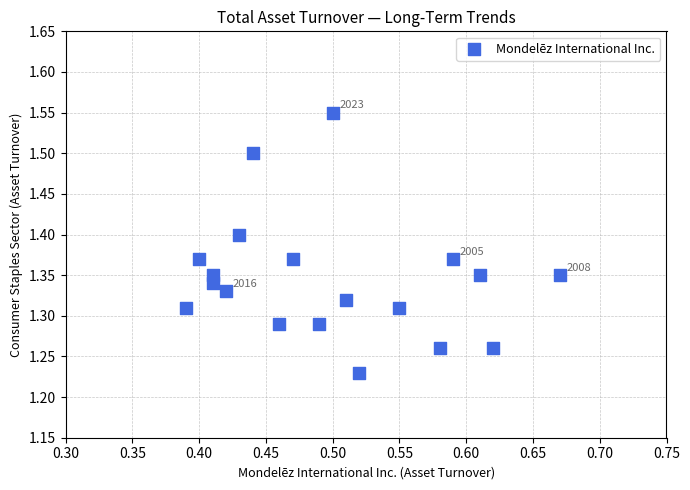

What is the range of Y values (max minus min)?

0.3